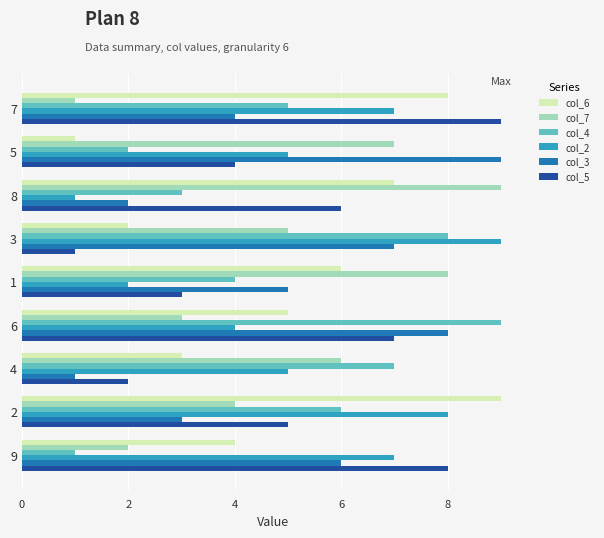

List the labels in order of col_3 value, largest first.

5, 6, 3, 9, 1, 7, 2, 8, 4